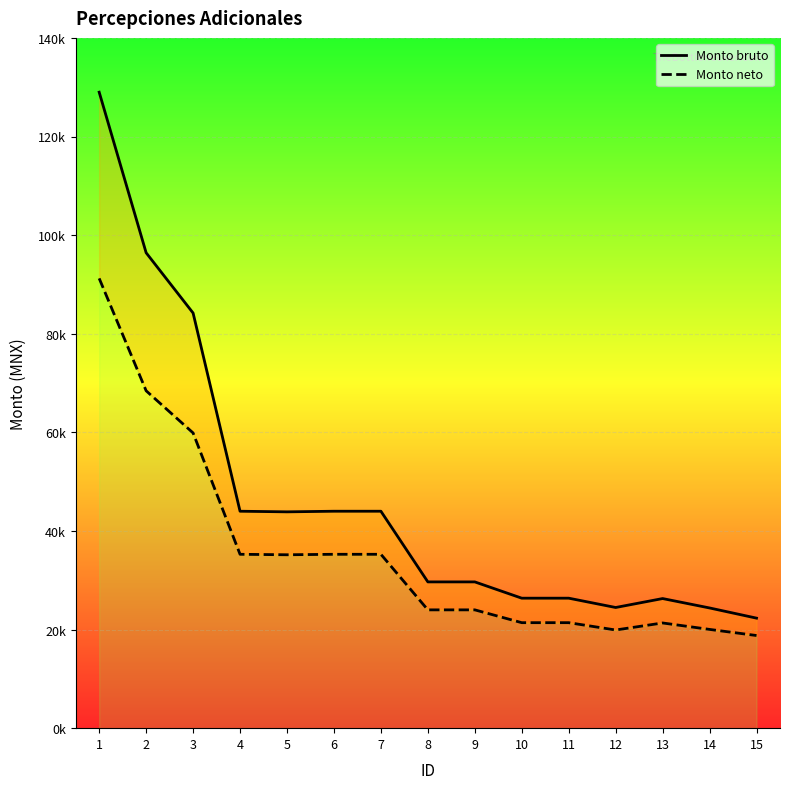

What is the spread (max minus min) of values at 7?

8733.3